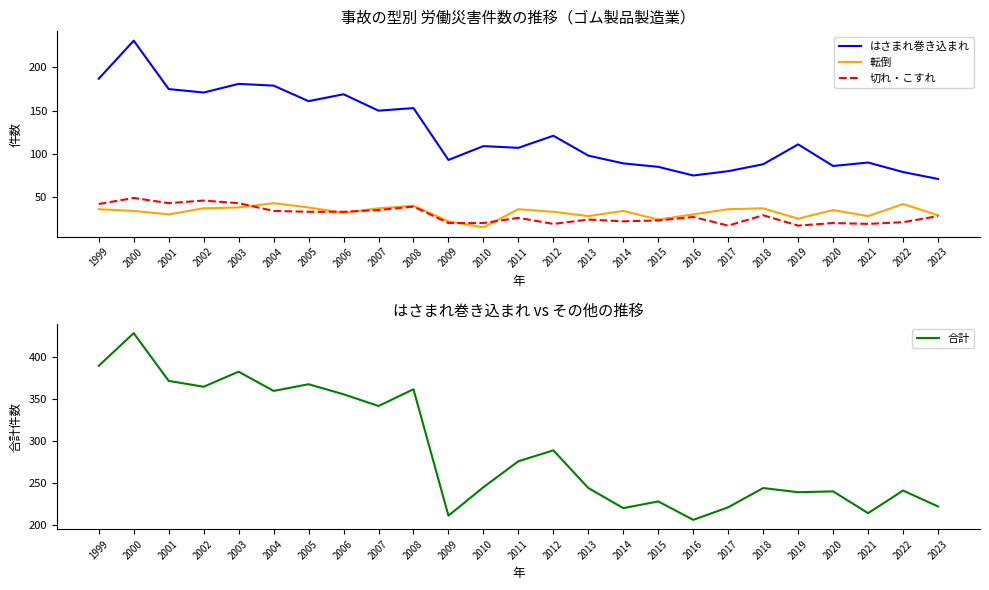

At how many categories does at least one series exceed 194?

25